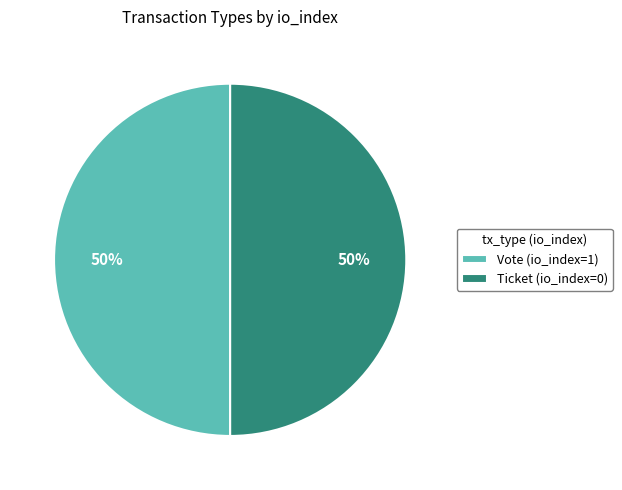

Is the sum of Ticket and Vote greater than half?

Yes